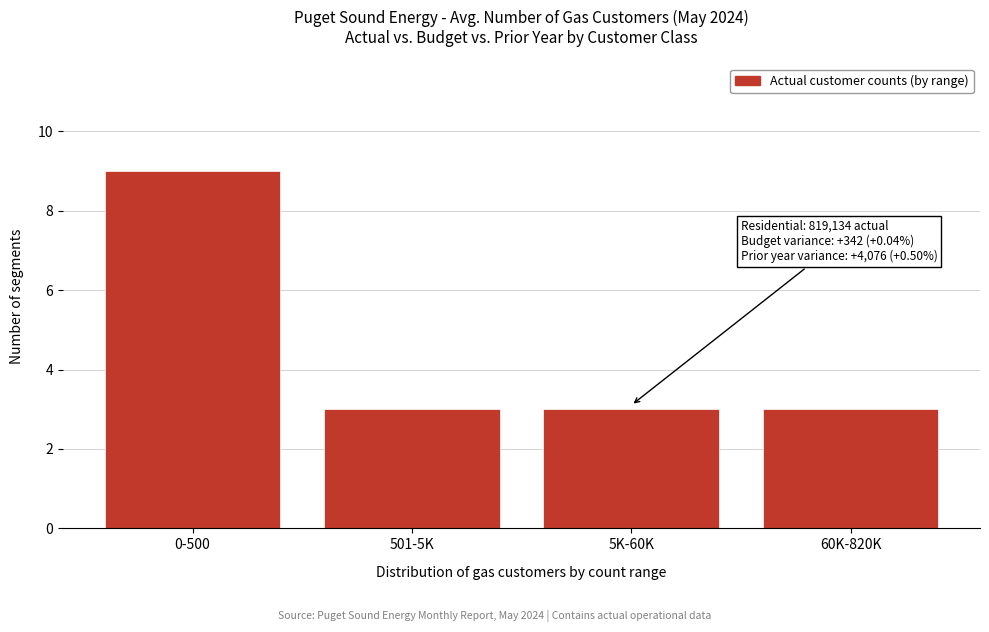

Reading right to left, what are all the values shown in this chart?

60K-820K=3	5K-60K=3	501-5K=3	0-500=9